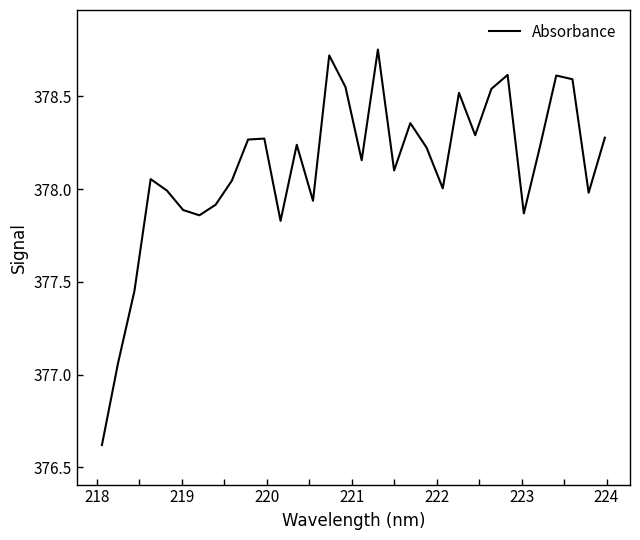

What is the smallest value displayed?

376.6